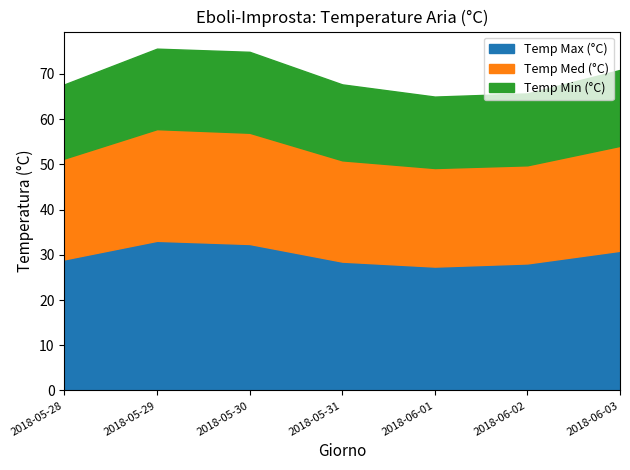

How many lines are shown in the chart?

3